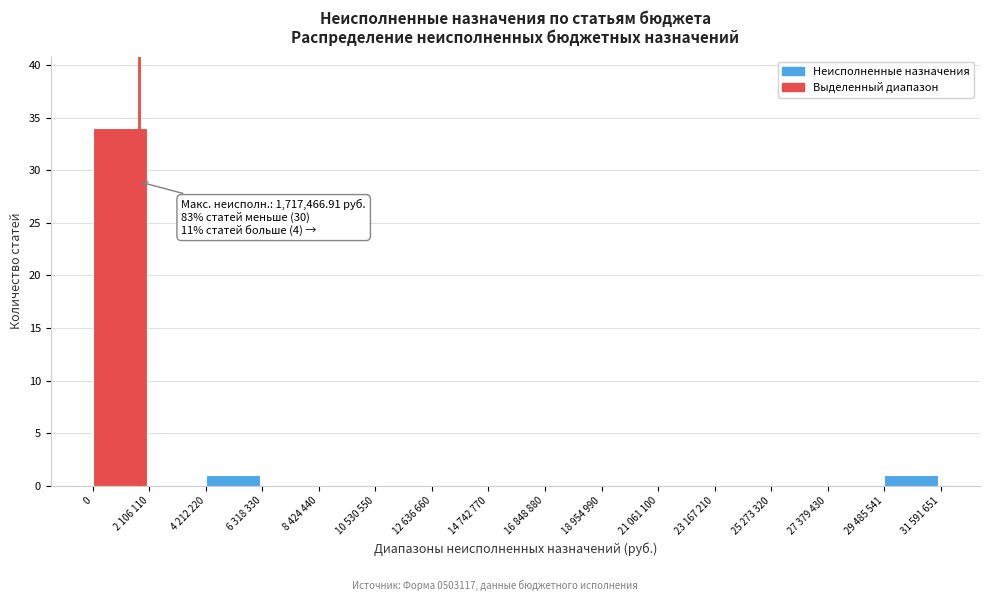

Reading right to left, what are all the values shown in this chart?

29 485 541=1	27 379 430=0	25 273 320=0	23 167 210=0	21 061 100=0	18 954 990=0	16 848 880=0	14 742 770=0	12 636 660=0	10 530 550=0	8 424 440=0	6 318 330=0	4 212 220=1	2 106 110=0	0=34